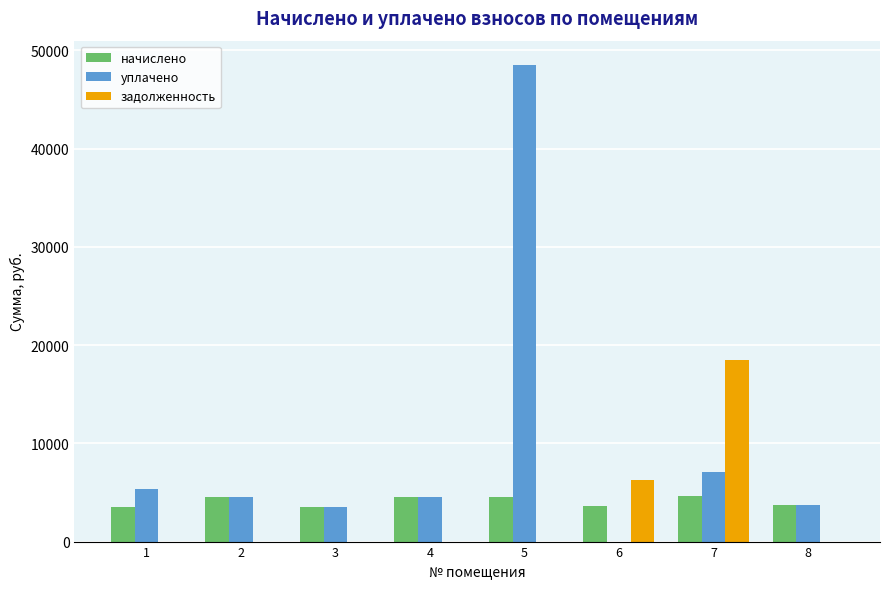

The задолженность series shows 3924.5 at 6. True or false?

False